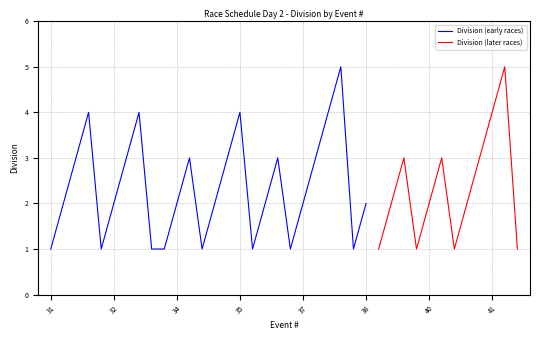

What is the greatest value displayed?

5